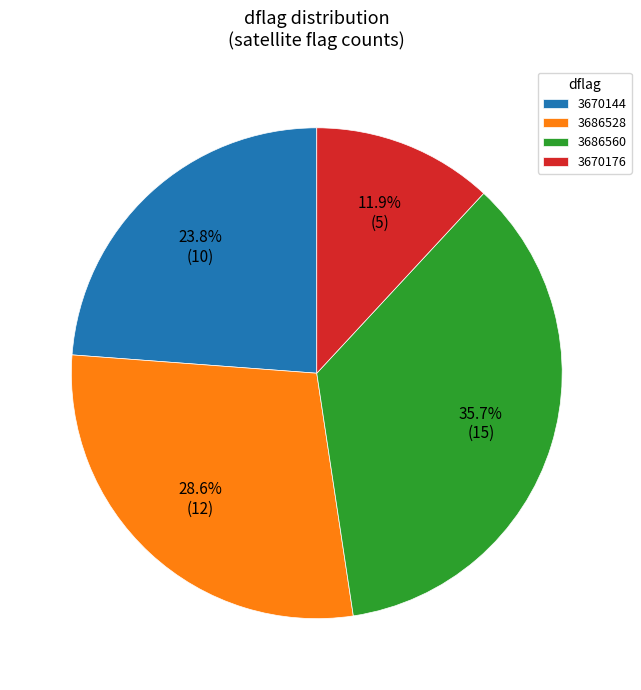

What is the total percentage of 3670144 and 3686560?

59.5%